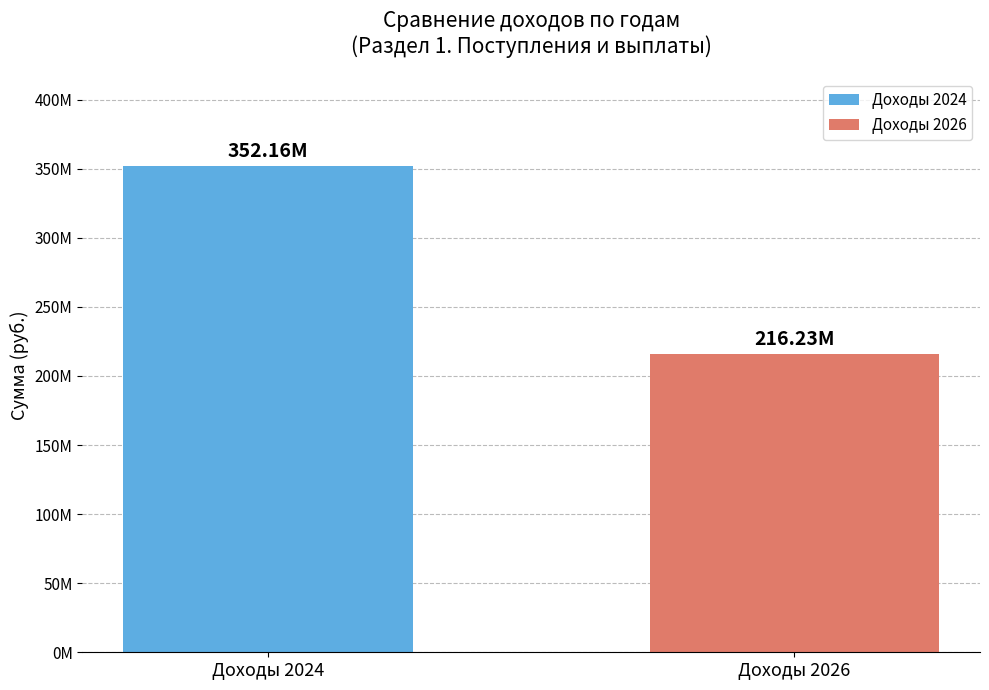

Is it true that на 2024 г equals 352155352.6 at Доходы, всего?

True